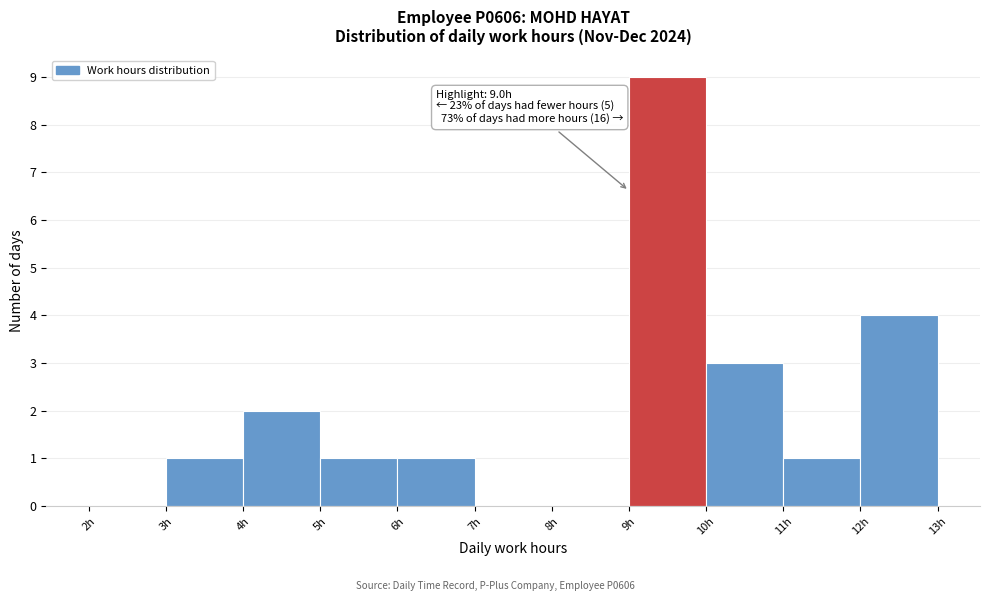

Over which range of the x-axis is the bar tallest?

9 to 10